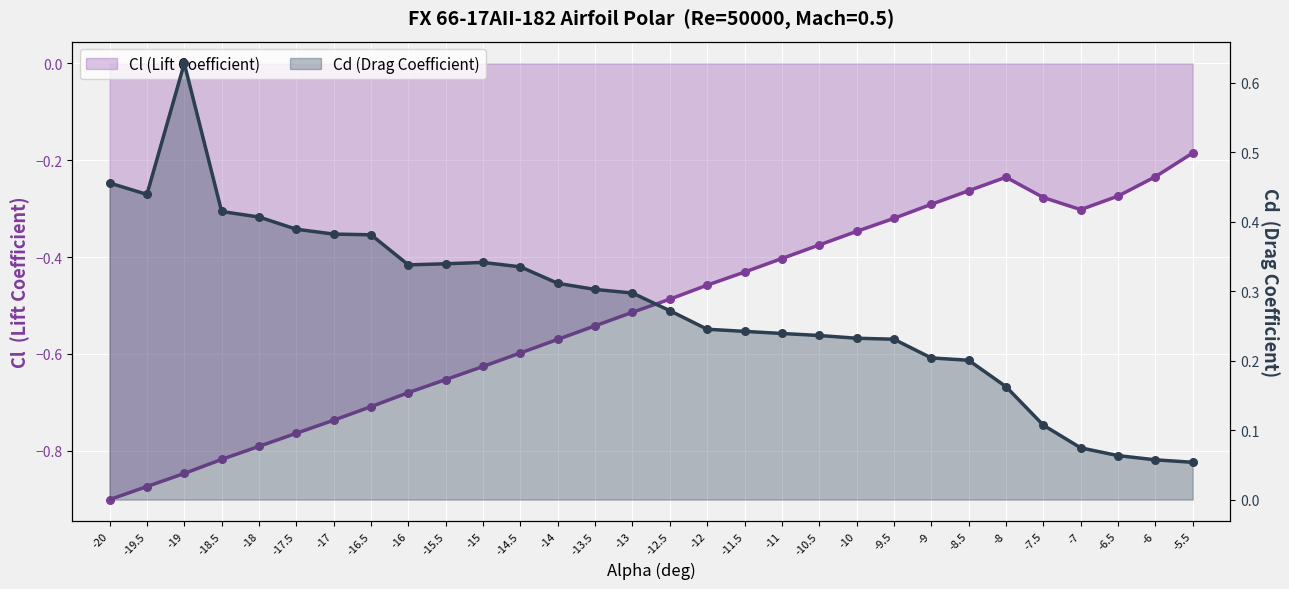

What is the total value across all series at -9.5?

-0.1